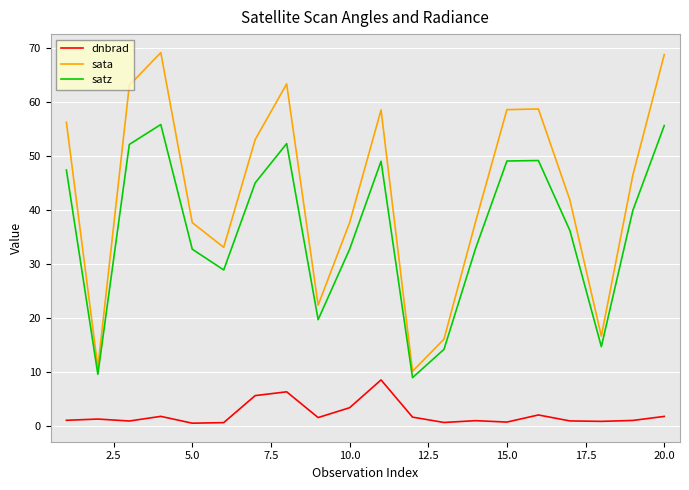

Which series has the largest range (max minus min)?

sata